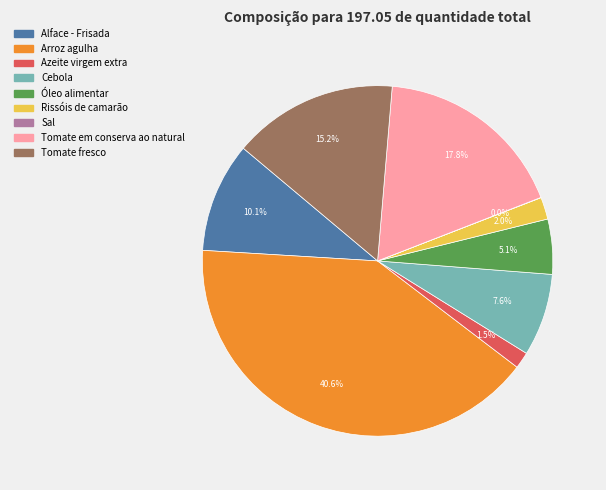

What is the ratio of the value at Azeite virgem extra to the value at Cebola?

0.2